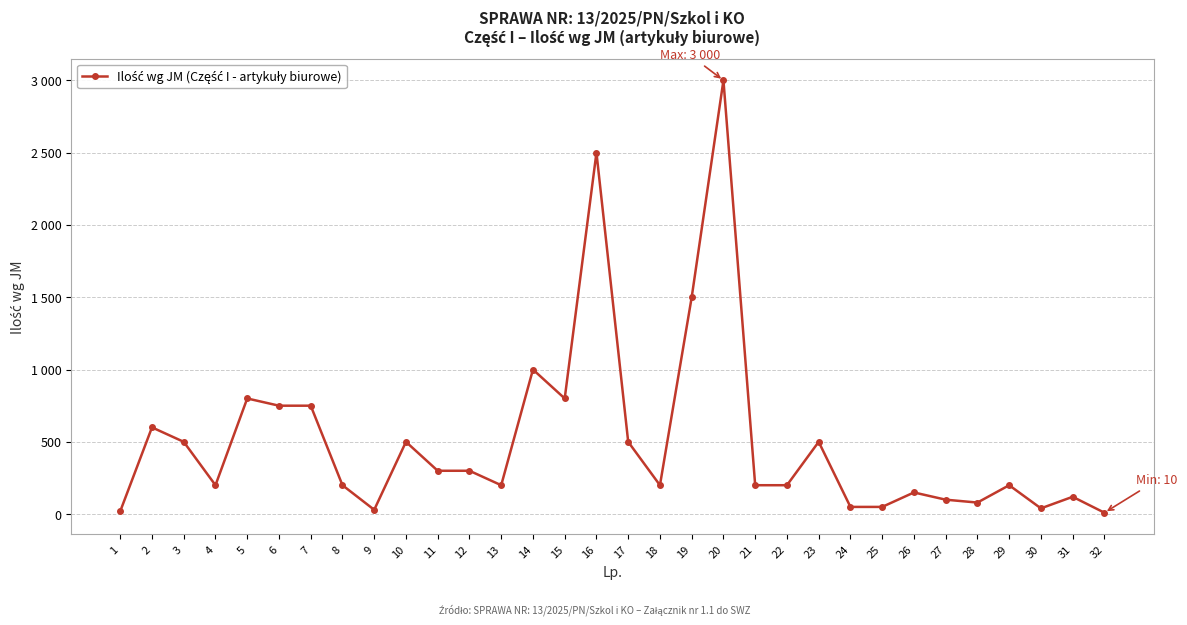

Reading left to right, what are all the values shown in this chart?

20	600	500	200	800	750	750	200	30	500	300	300	200	1000	800	2500	500	200	1500	3000	200	200	500	50	50	150	100	80	200	40	120	10